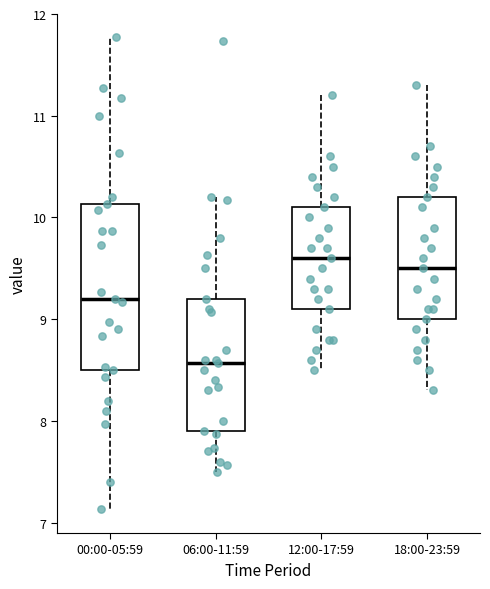

Reading left to right, read every box against the y-axis: the position of its median line, the range the box covers, and the ends of its whiskers. The values are not printed on the chart, so give them approximately, as read against the axis.

00:00-05:59: median 9.2, box 8.5 to 10.1, whiskers 7.1 to 11.8
06:00-11:59: median 8.6, box 7.9 to 9.2, whiskers 7.5 to 10.2
12:00-17:59: median 9.6, box 9.1 to 10.1, whiskers 8.5 to 11.2
18:00-23:59: median 9.5, box 9.0 to 10.2, whiskers 8.3 to 11.3